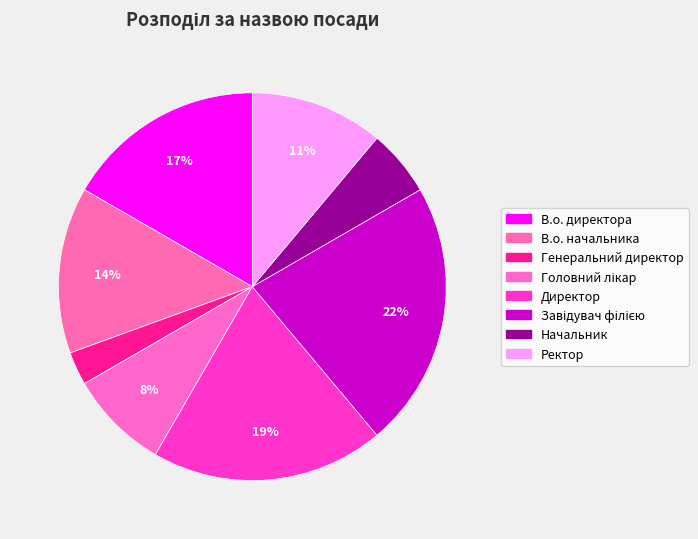

How many segments does this pie chart have?

8